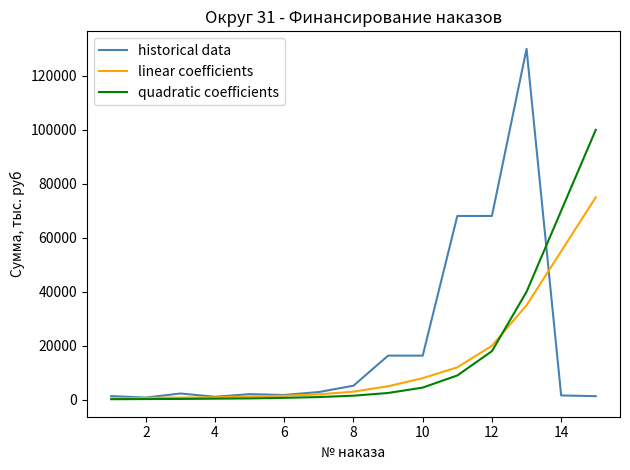

Which series has the widest spread of values?

historical data